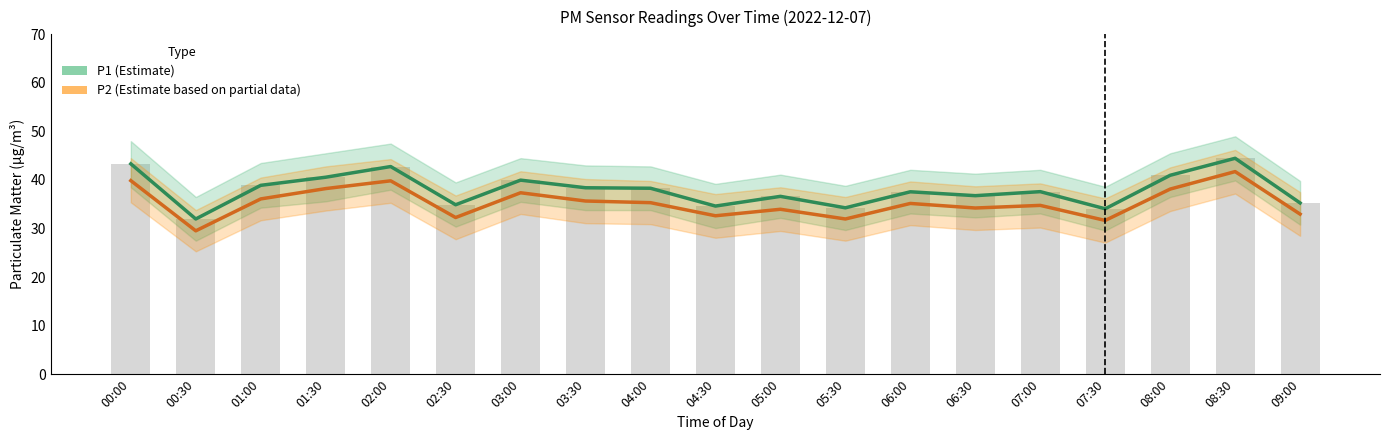

List the series in order of their overall mean, lowest first.

P2 (Estimate based on partial data), P1 (Estimate)